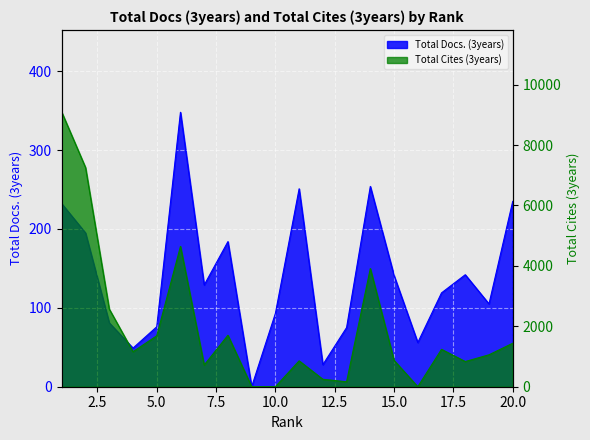

Which series has the largest total across all categories?

Total Cites (3years)